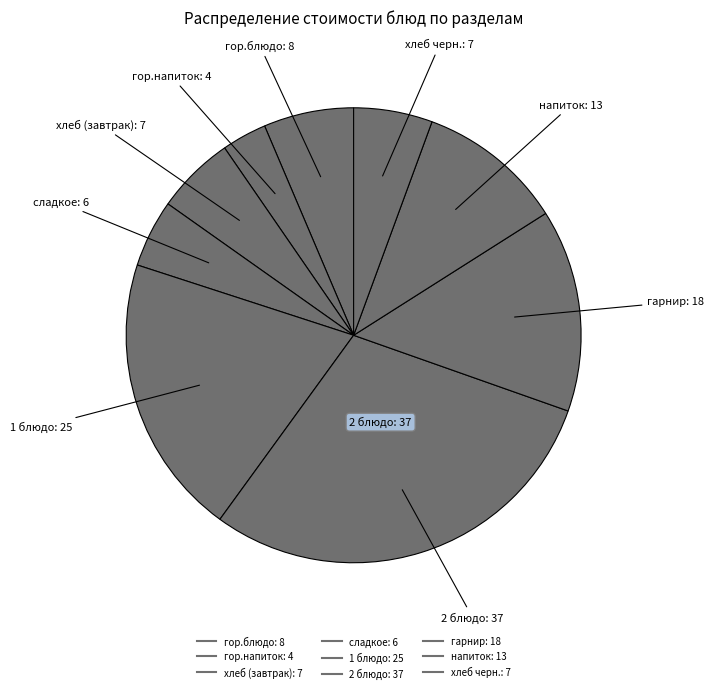

How many slices are in this pie chart?

9